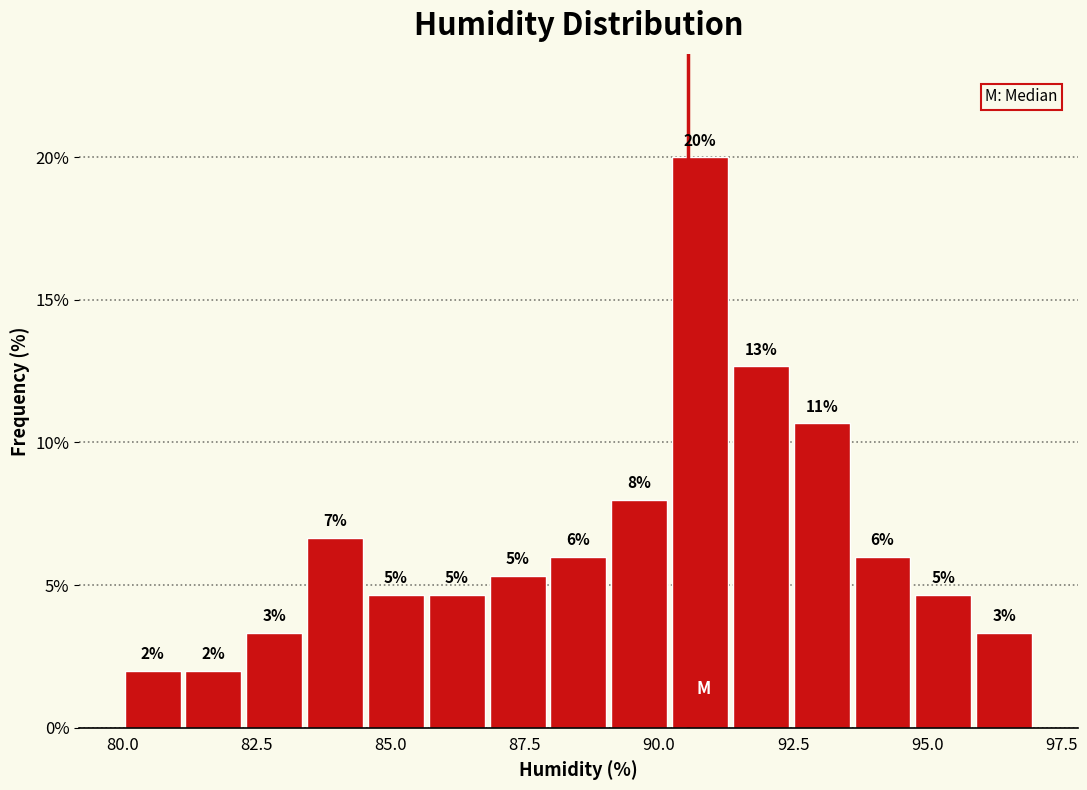

Read against the x-axis, roughly where is the centre of the tallest bar?

91.0